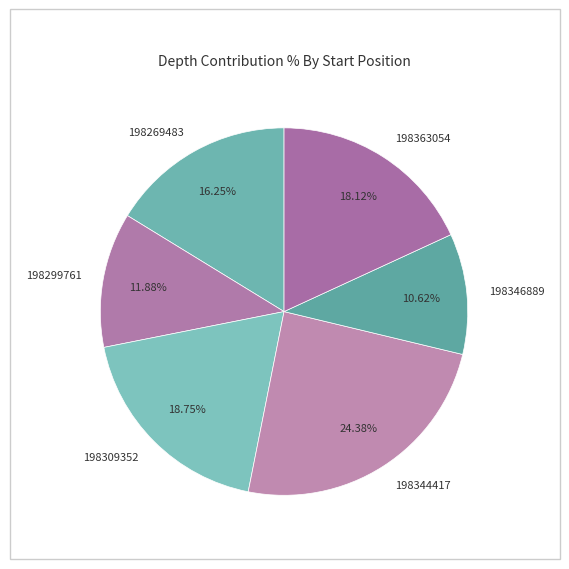

How much of the chart is everything except 198344417?

75.6%